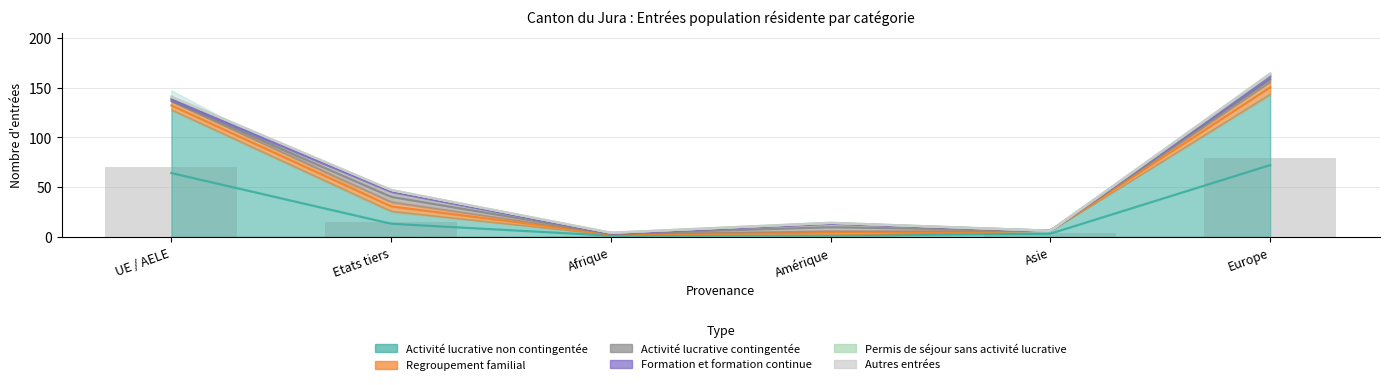

Reading left to right, what are all the values shown in this chart?

Activité lucrative non contingentée: UE / AELE=128	Etats tiers=26	Afrique=2	Amérique=2	Asie=6	Europe=144
Regroupement familial: UE / AELE=8	Etats tiers=9	Afrique=1	Amérique=4	Asie=0	Europe=12
Activité lucrative contingentée: UE / AELE=1	Etats tiers=10	Afrique=0	Amérique=7	Asie=0	Europe=4
Formation et formation continue: UE / AELE=3	Etats tiers=2	Afrique=1	Amérique=1	Asie=0	Europe=3
Permis de séjour sans activité lucrative: UE / AELE=1	Etats tiers=0	Afrique=0	Amérique=0	Asie=0	Europe=1
Autres entrées: UE / AELE=0	Etats tiers=0	Afrique=0	Amérique=0	Asie=0	Europe=0